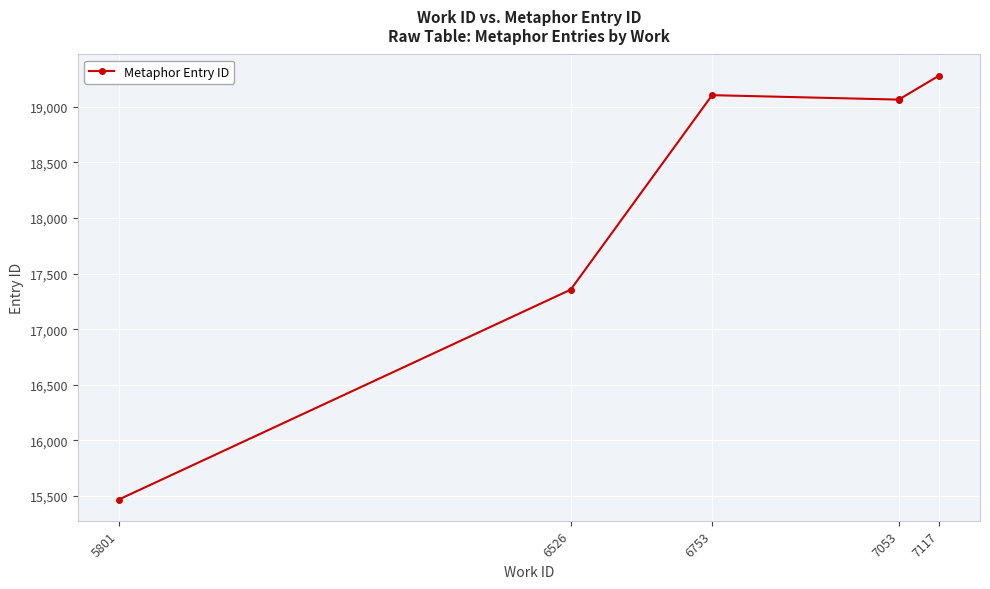

What is the change in value from 5801 to 6753?

+3634